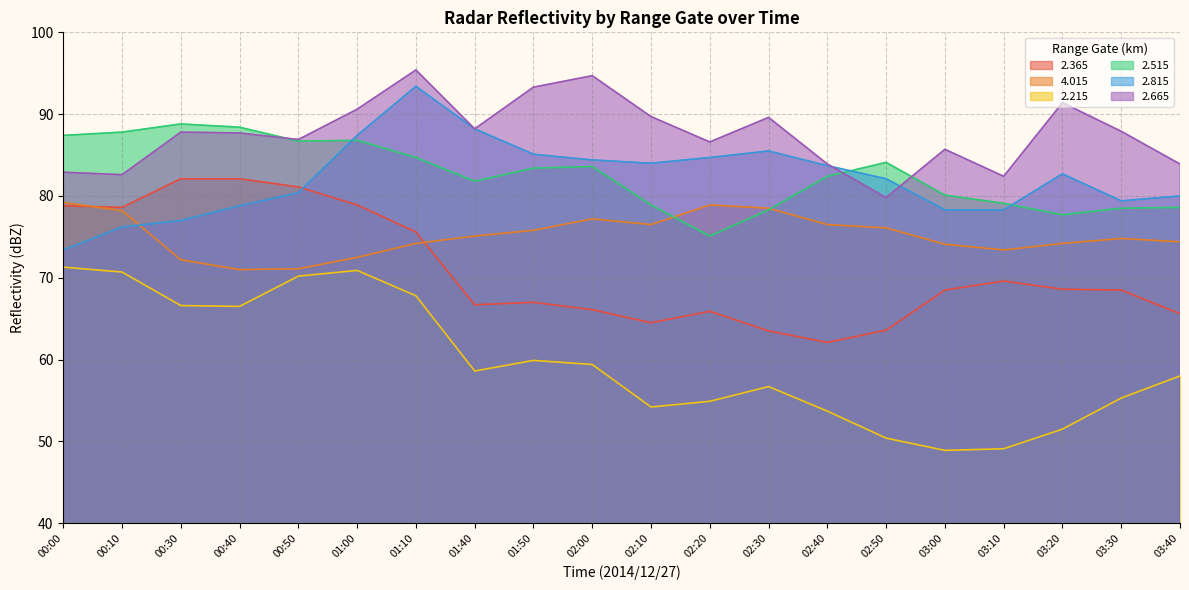

How many lines are shown in the chart?

6